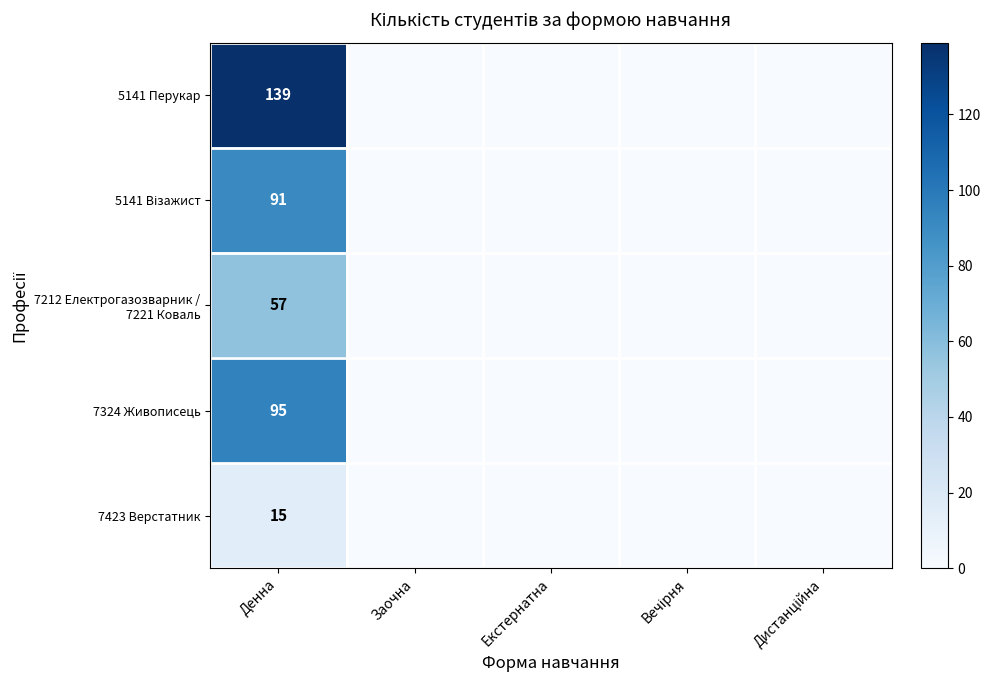

The value of 5141 Перукар at Денна is 139. True or false?

True